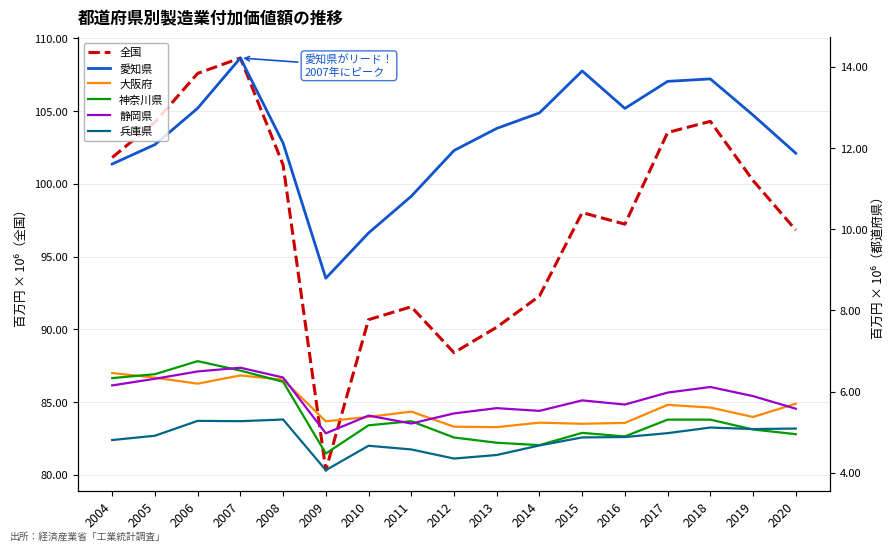

What are all the series names shown in the legend?

全国, 愛知県, 大阪府, 神奈川県, 静岡県, 兵庫県